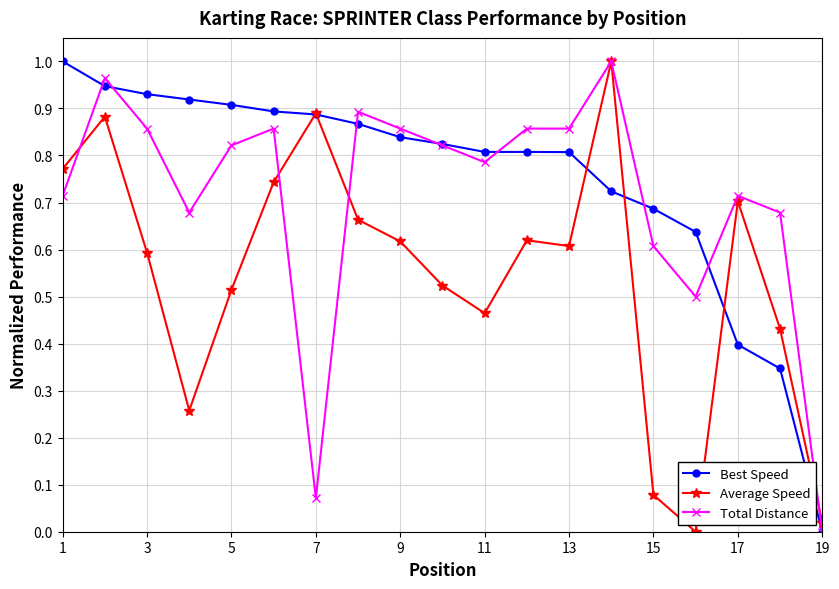

True or false: Best Speed has more than 2 points higher than both neighbors.

False